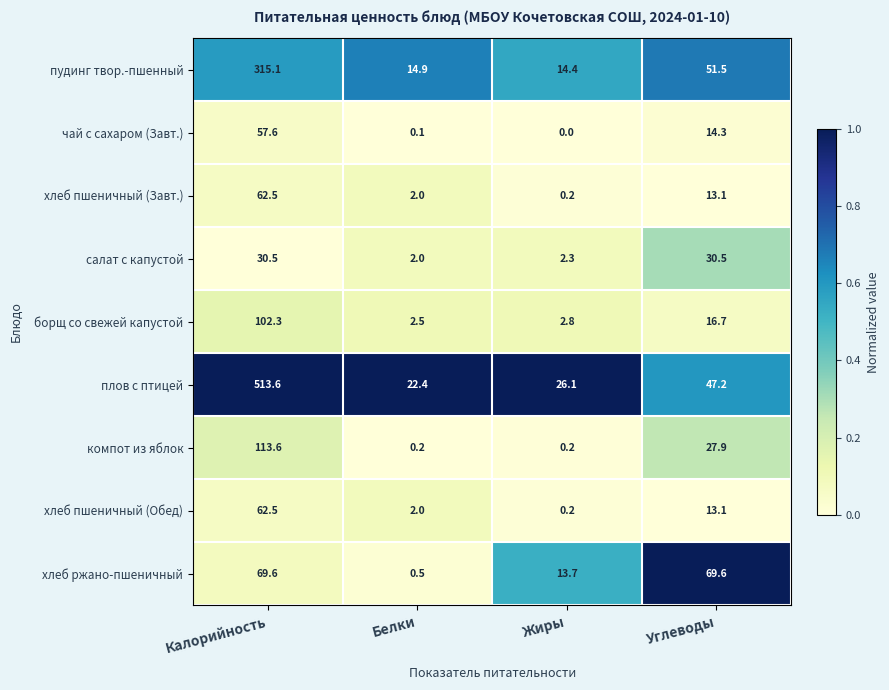

What is the difference between the maximum and minimum values in the хлеб пшеничный (Завт.) series?

62.3